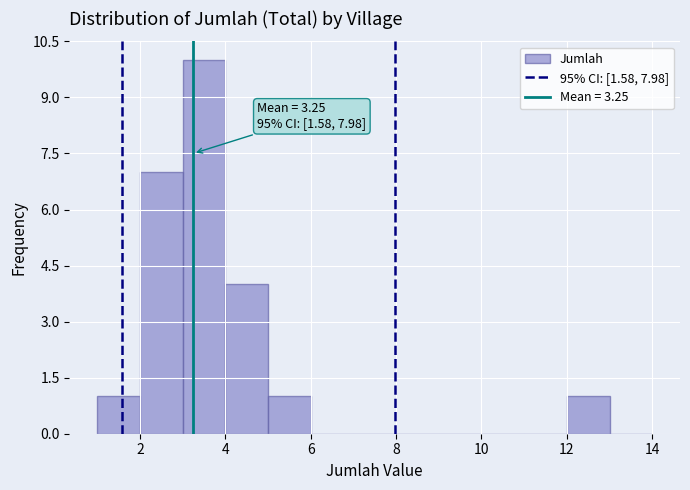

Which range on the x-axis has the tallest bar?

3 to 4